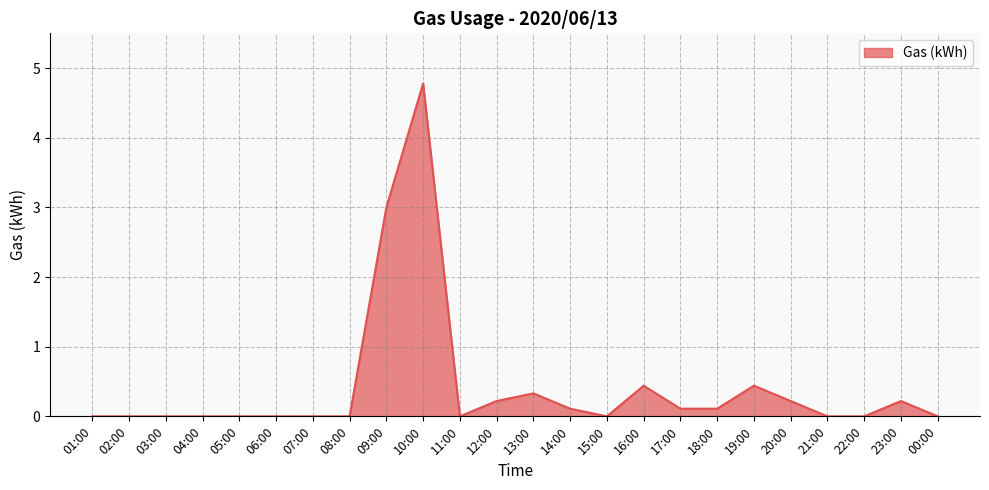

How many lines are shown in the chart?

1